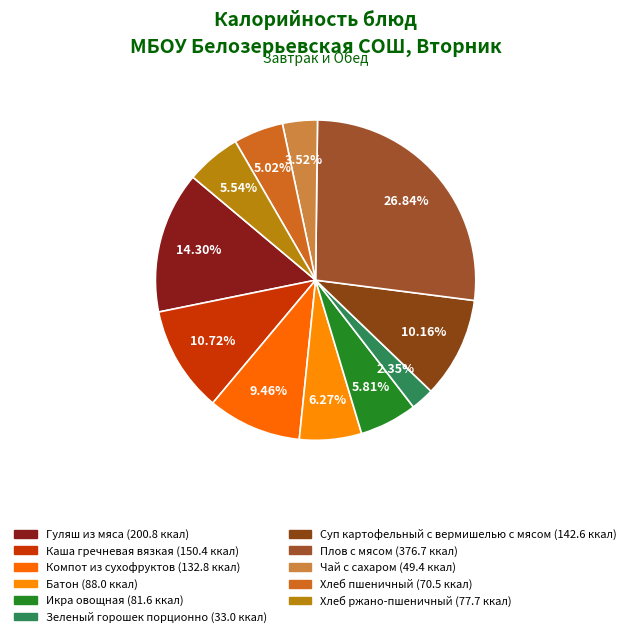

How many slices are in this pie chart?

11